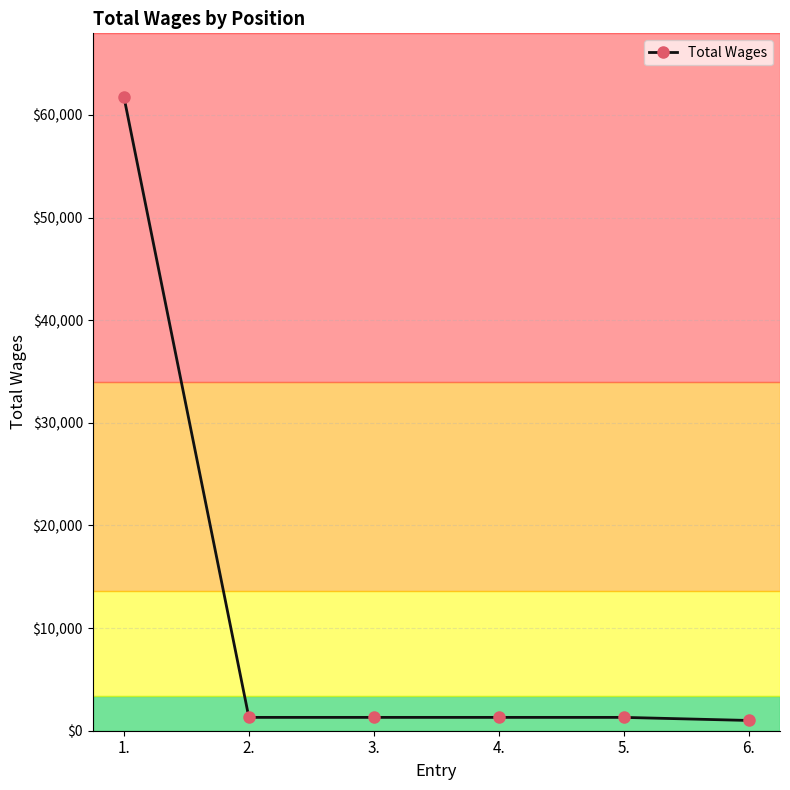

What is the smallest value displayed?

1000